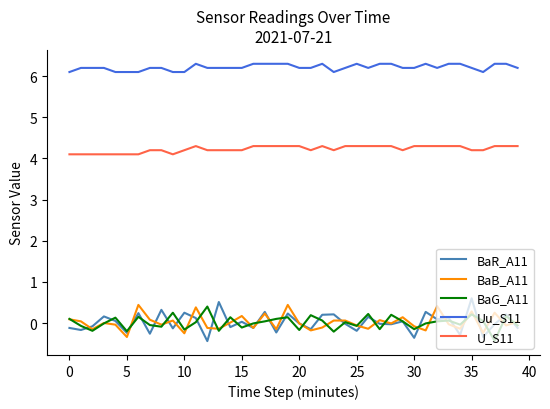

True or false: U_S11 and BaG_A11 intersect in this chart.

False